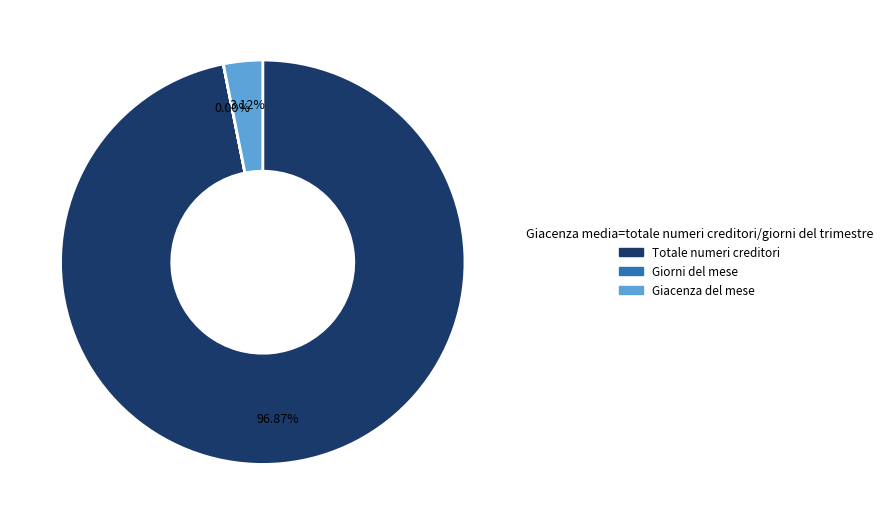

To the nearest percent, what is the difference between the largest and smallest slice percentages?

97%